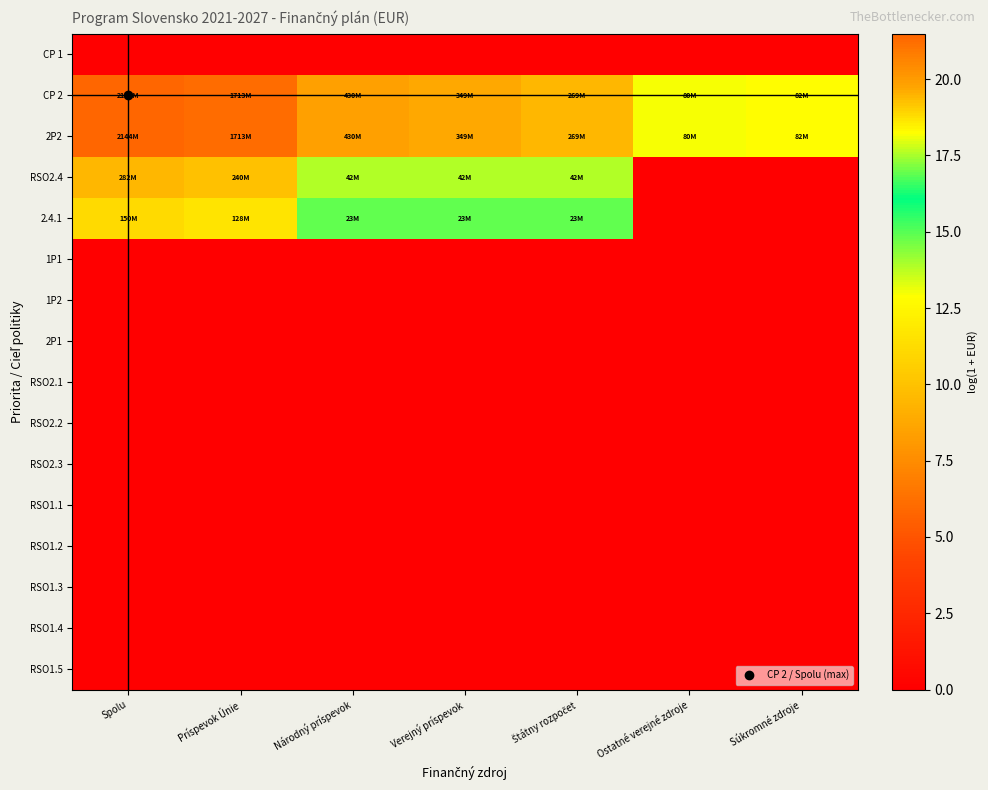

Reading left to right, extract all data points from this chart.

CP 1: Spolu=0.0	Príspevok Únie=0.0	Národný príspevok=0.0	Verejný príspevok=0.0	Štátny rozpočet=0.0	Ostatné verejné zdroje=0.0	Súkromné zdroje=0.0
CP 2: Spolu=21.5	Príspevok Únie=21.3	Národný príspevok=19.9	Verejný príspevok=19.7	Štátny rozpočet=19.4	Ostatné verejné zdroje=18.2	Súkromné zdroje=18.2
2P2: Spolu=21.5	Príspevok Únie=21.3	Národný príspevok=19.9	Verejný príspevok=19.7	Štátny rozpočet=19.4	Ostatné verejné zdroje=18.2	Súkromné zdroje=18.2
RSO2.4: Spolu=19.5	Príspevok Únie=19.3	Národný príspevok=17.6	Verejný príspevok=17.6	Štátny rozpočet=17.6	Ostatné verejné zdroje=0.0	Súkromné zdroje=0.0
2.4.1: Spolu=18.8	Príspevok Únie=18.7	Národný príspevok=16.9	Verejný príspevok=16.9	Štátny rozpočet=16.9	Ostatné verejné zdroje=0.0	Súkromné zdroje=0.0
1P1: Spolu=0.0	Príspevok Únie=0.0	Národný príspevok=0.0	Verejný príspevok=0.0	Štátny rozpočet=0.0	Ostatné verejné zdroje=0.0	Súkromné zdroje=0.0
1P2: Spolu=0.0	Príspevok Únie=0.0	Národný príspevok=0.0	Verejný príspevok=0.0	Štátny rozpočet=0.0	Ostatné verejné zdroje=0.0	Súkromné zdroje=0.0
2P1: Spolu=0.0	Príspevok Únie=0.0	Národný príspevok=0.0	Verejný príspevok=0.0	Štátny rozpočet=0.0	Ostatné verejné zdroje=0.0	Súkromné zdroje=0.0
RSO2.1: Spolu=0.0	Príspevok Únie=0.0	Národný príspevok=0.0	Verejný príspevok=0.0	Štátny rozpočet=0.0	Ostatné verejné zdroje=0.0	Súkromné zdroje=0.0
RSO2.2: Spolu=0.0	Príspevok Únie=0.0	Národný príspevok=0.0	Verejný príspevok=0.0	Štátny rozpočet=0.0	Ostatné verejné zdroje=0.0	Súkromné zdroje=0.0
RSO2.3: Spolu=0.0	Príspevok Únie=0.0	Národný príspevok=0.0	Verejný príspevok=0.0	Štátny rozpočet=0.0	Ostatné verejné zdroje=0.0	Súkromné zdroje=0.0
RSO1.1: Spolu=0.0	Príspevok Únie=0.0	Národný príspevok=0.0	Verejný príspevok=0.0	Štátny rozpočet=0.0	Ostatné verejné zdroje=0.0	Súkromné zdroje=0.0
RSO1.2: Spolu=0.0	Príspevok Únie=0.0	Národný príspevok=0.0	Verejný príspevok=0.0	Štátny rozpočet=0.0	Ostatné verejné zdroje=0.0	Súkromné zdroje=0.0
RSO1.3: Spolu=0.0	Príspevok Únie=0.0	Národný príspevok=0.0	Verejný príspevok=0.0	Štátny rozpočet=0.0	Ostatné verejné zdroje=0.0	Súkromné zdroje=0.0
RSO1.4: Spolu=0.0	Príspevok Únie=0.0	Národný príspevok=0.0	Verejný príspevok=0.0	Štátny rozpočet=0.0	Ostatné verejné zdroje=0.0	Súkromné zdroje=0.0
RSO1.5: Spolu=0.0	Príspevok Únie=0.0	Národný príspevok=0.0	Verejný príspevok=0.0	Štátny rozpočet=0.0	Ostatné verejné zdroje=0.0	Súkromné zdroje=0.0